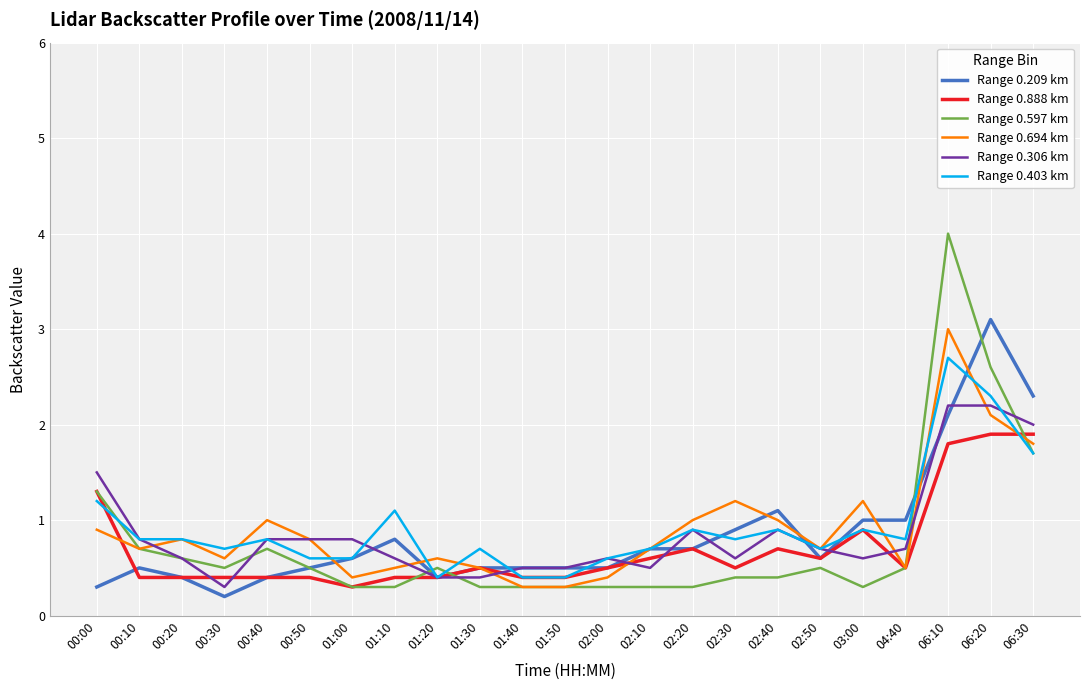

What is the maximum value shown in the chart?

4.0